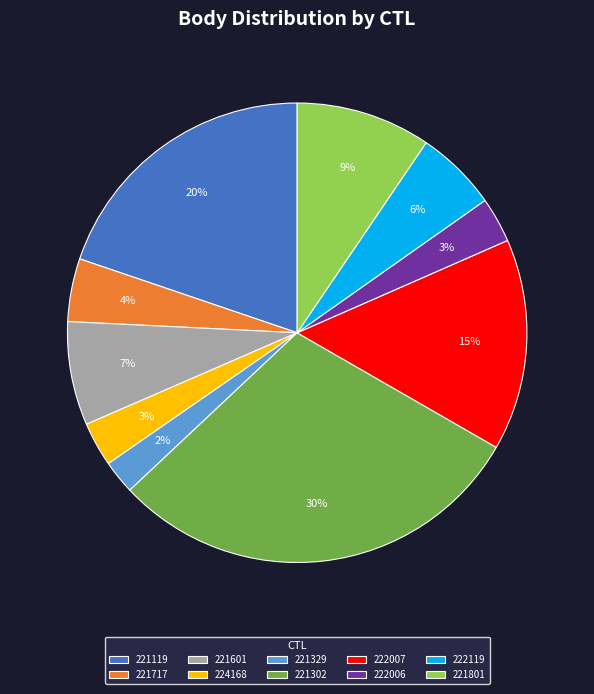

Which has a higher value, 221119 or 222119?

221119